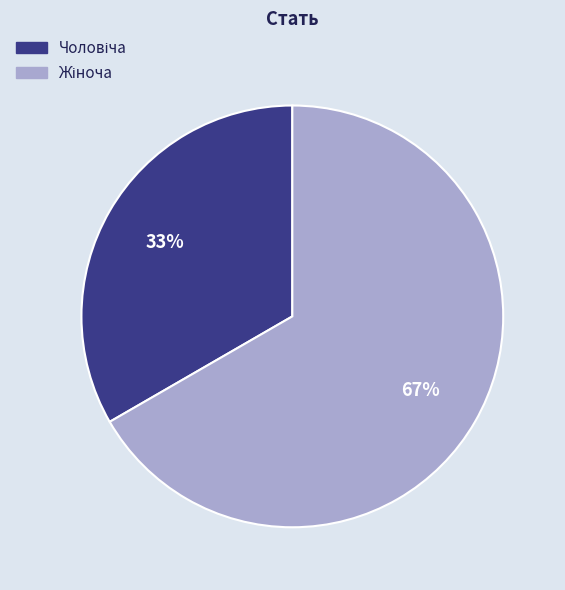

To the nearest percent, what is the average slice percentage?

50%